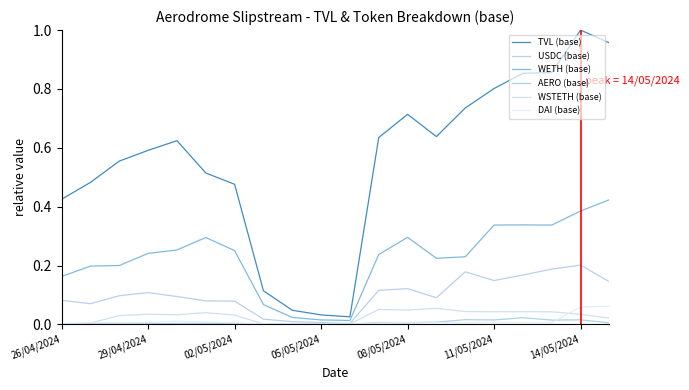

Does the chart have visible grid lines?

No